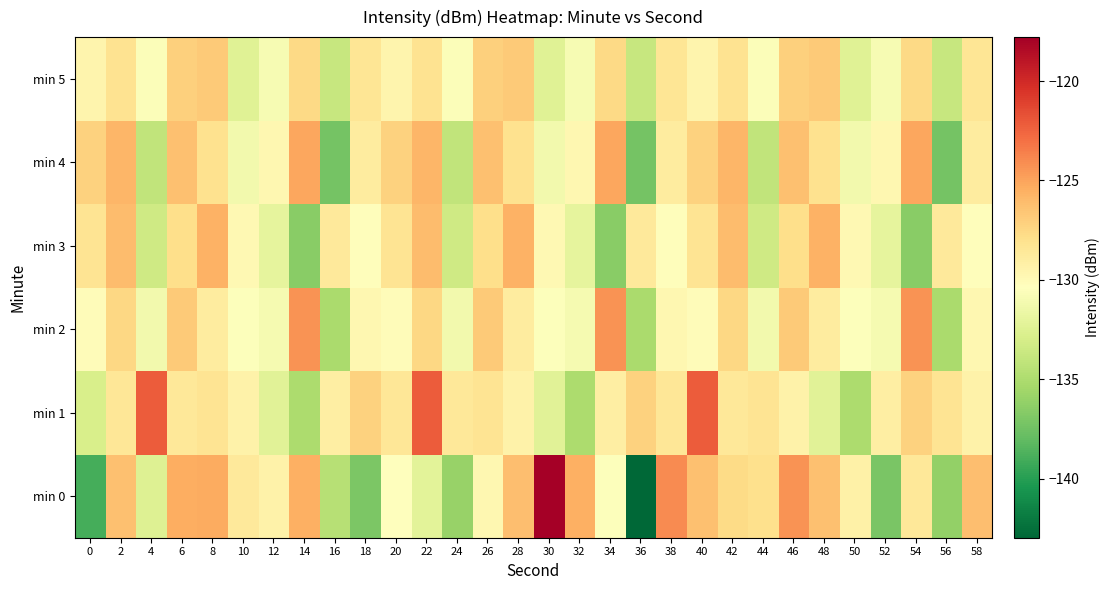

What is the difference between the highest and lowest values at 8?

3.6